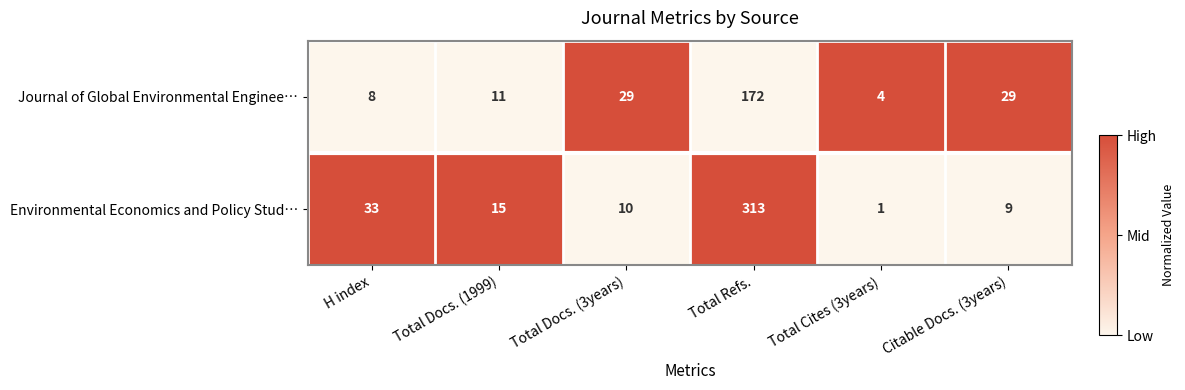

What is the total value across all series at Total Docs. (1999)?

26